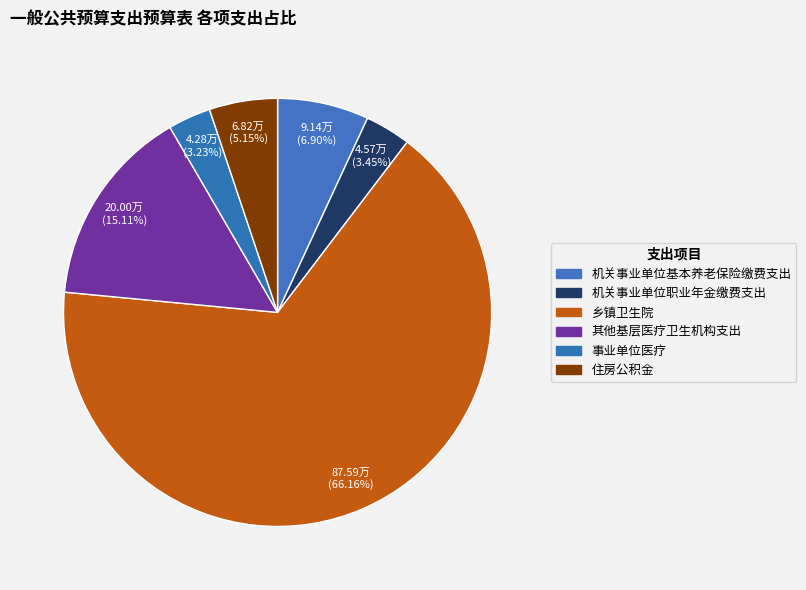

To the nearest percent, what percentage of the pie is 事业单位医疗?

3%